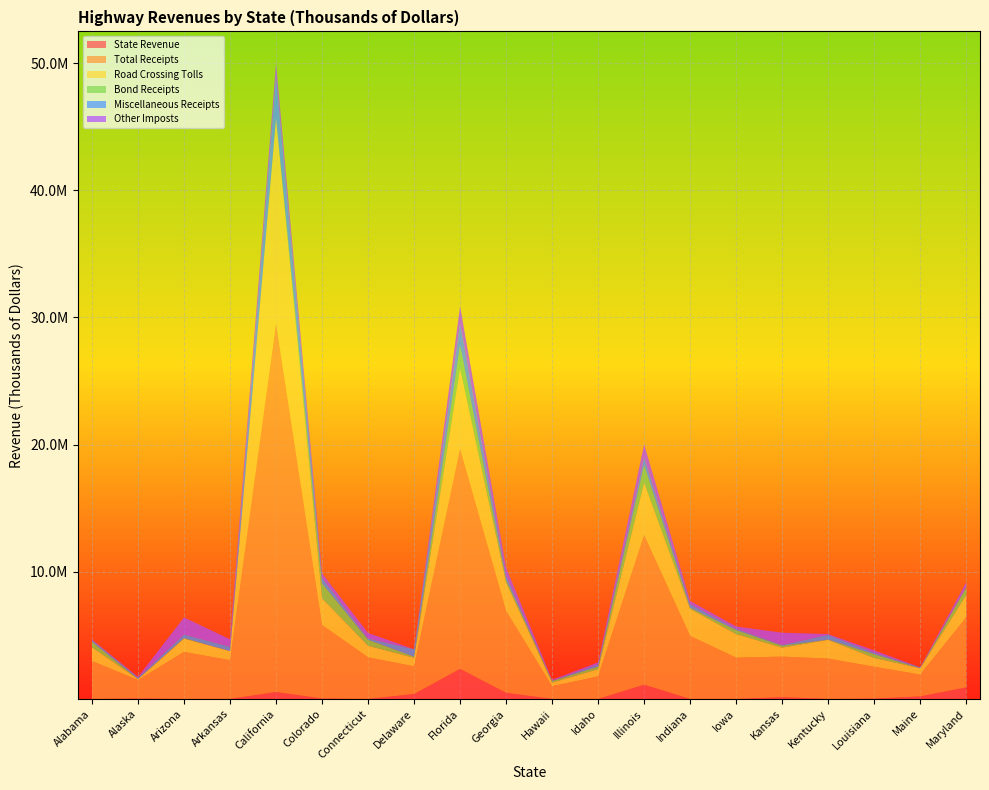

Reading left to right, list all the values displayed in this chart.

State Revenue: 0.0	27733.0	0.0	0.0	546057.0	27635.0	0.0	386177.0	2365937.0	482391.0	0.0	0.0	1120790.0	0.0	0.0	135387.0	0.0	24306.0	196843.0	907682.0
Total Receipts: 2971296.1	1460387.0	3698898.3	3044046.0	29024920.3	5786770.0	3270361.0	2174502.0	17311528.5	6436211.9	1001820.0	1768118.4	11773740.0	4952537.0	3246540.7	3190802.5	3173450.2	2506577.3	1716682.0	5511733.0
Road Crossing Tolls: 1093302.0	72944.0	1041862.0	714860.0	16111988.0	2099957.0	910865.0	674421.0	6320310.0	2238002.0	281558.0	571446.0	4114460.0	2125534.0	1849732.0	707623.0	1472234.0	693236.0	501234.0	1748341.0
Bond Receipts: 423378.0	12100.0	47371.0	0.0	-438869.0	1175009.0	470744.0	93939.0	1817784.0	200513.0	125851.0	199096.0	1384995.0	97725.0	310460.0	143564.0	23570.0	295808.0	510.0	565690.0
Miscellaneous Receipts: 129964.9	122332.7	277398.3	350239.0	3206664.8	430017.5	107038.0	577188.2	1679400.8	358130.7	26914.3	185700.9	591569.7	280819.1	113321.1	74532.5	370197.0	123206.0	72438.4	80295.6
Other Imposts: 53732.0	37420.0	1339233.0	577595.6	1100219.0	355752.0	425465.0	636.0	1369858.0	607099.0	73301.0	145269.0	1035044.0	244320.0	176073.0	953972.0	59585.0	171870.0	0.0	360487.0